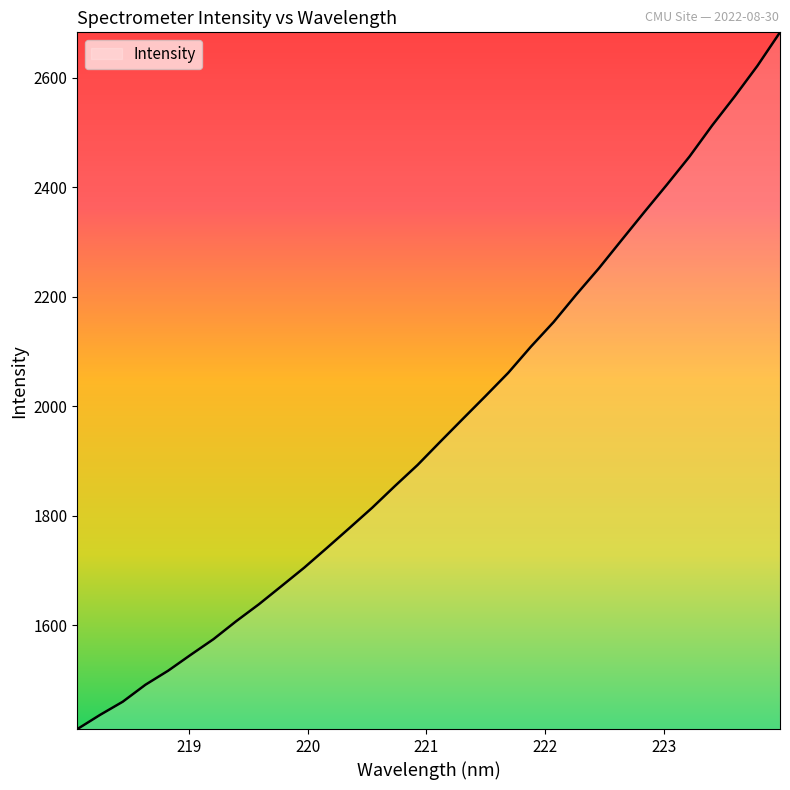

What is the smallest value displayed?

1410.7